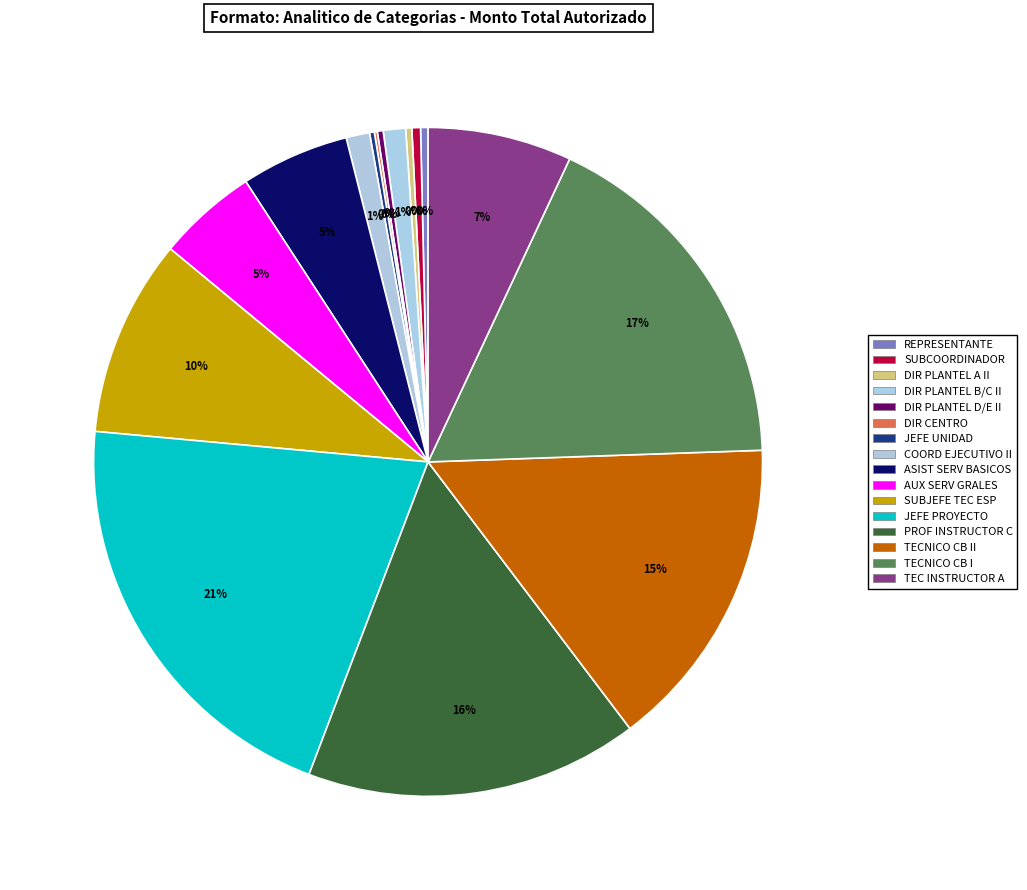

How many segments does this pie chart have?

16